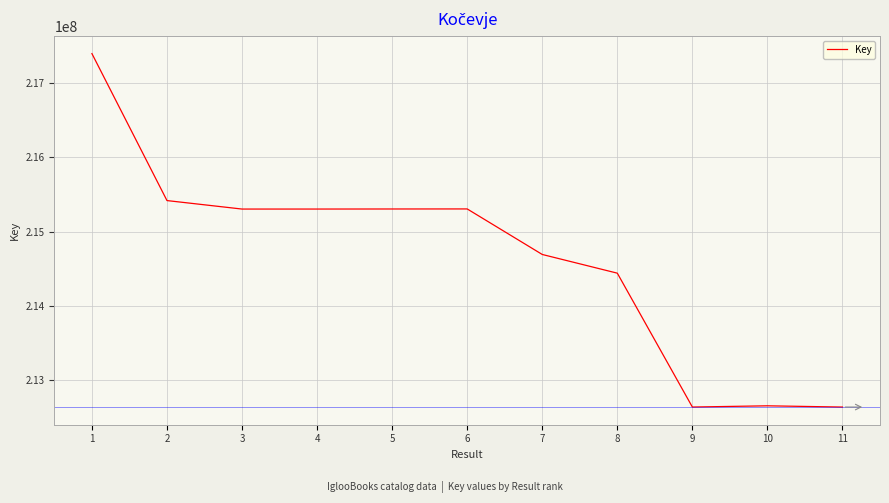

What is the average value?

214644226